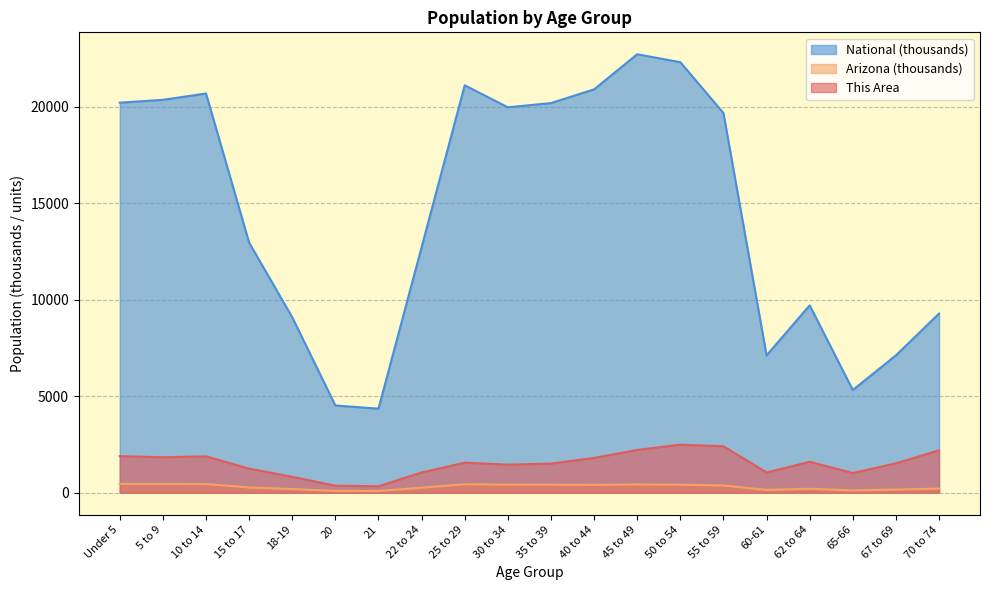

What is the difference between the second highest and second lowest values in the National series?

17779.0